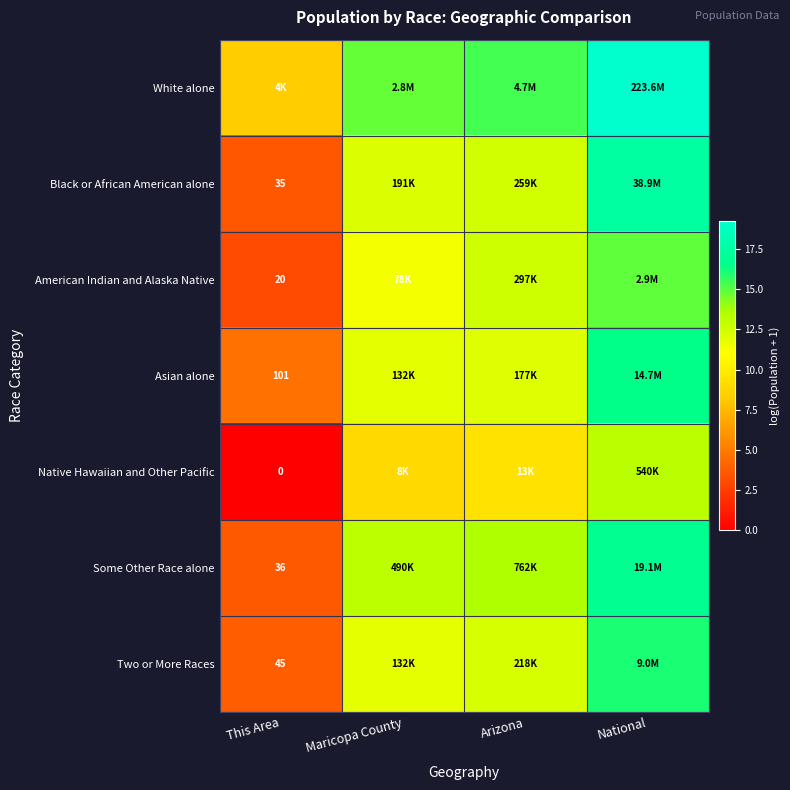

At This Area, list the series in order from smallest to largest.

Native Hawaiian and Other Pacific, American Indian and Alaska Native, Black or African American alone, Some Other Race alone, Two or More Races, Asian alone, White alone